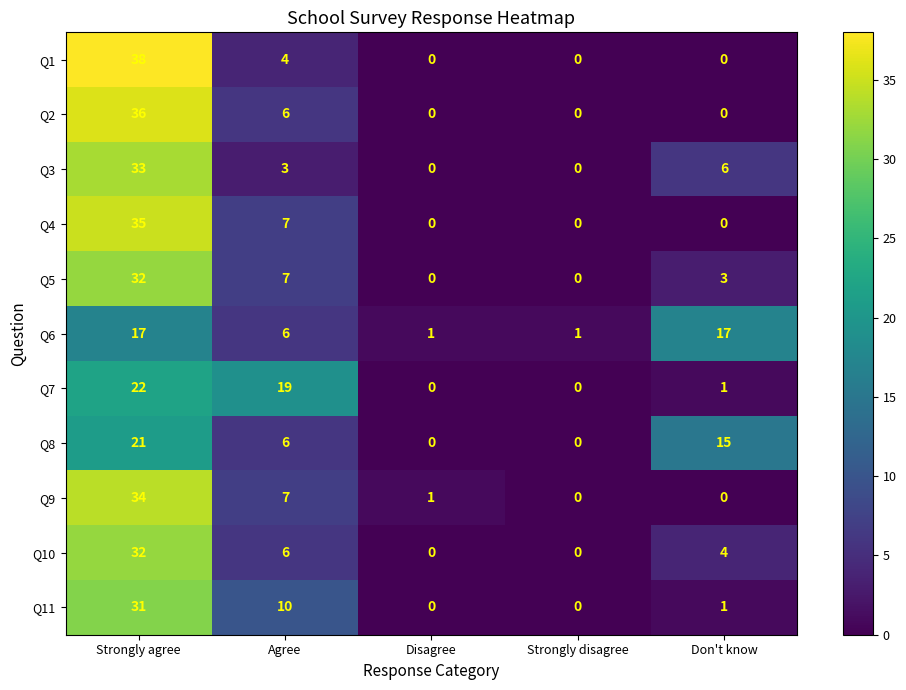

At which label does Q9 first exceed 1?

Strongly agree